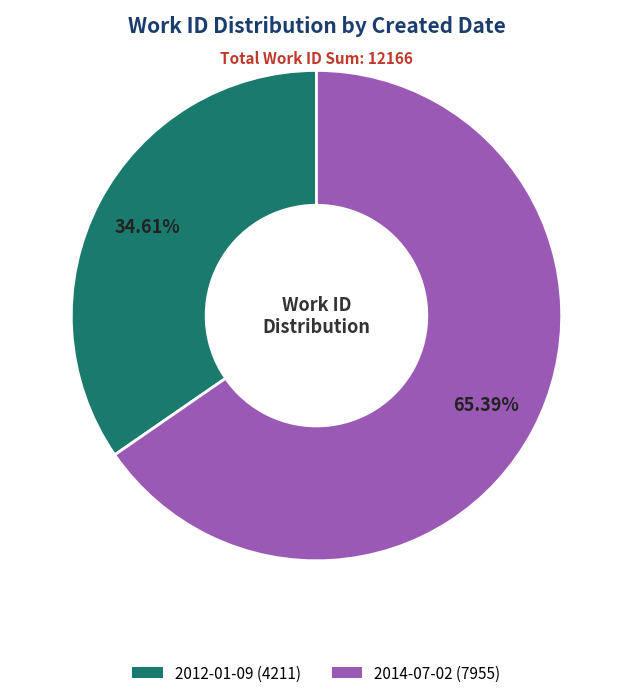

Count the number of slices in the pie.

2